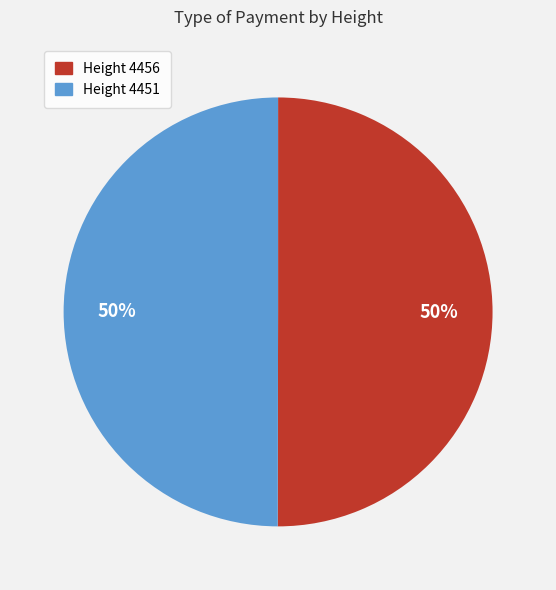

To the nearest percent, what is the combined percentage of Height 4456 and Height 4451?

100%